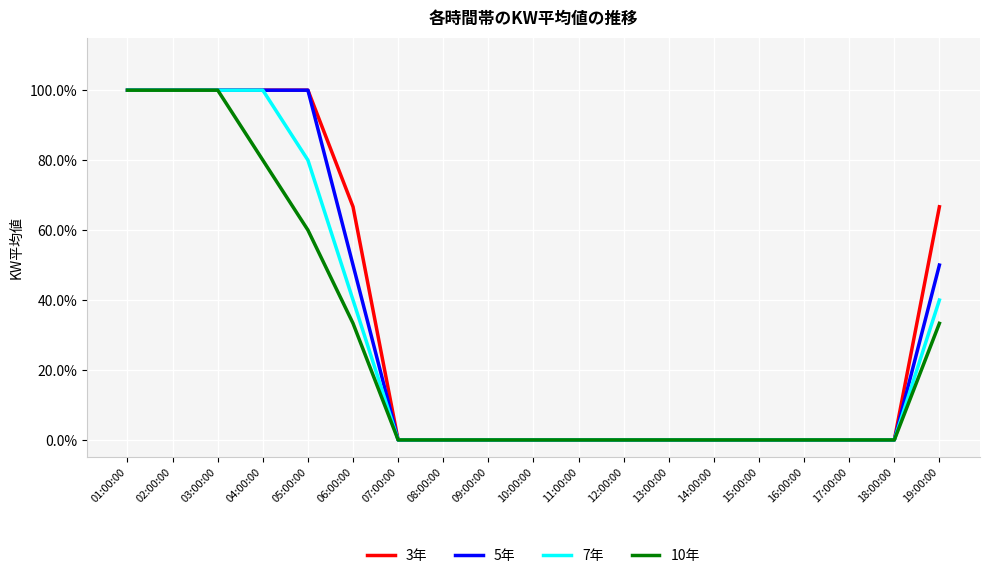

What are all the series names shown in the legend?

3年, 5年, 7年, 10年